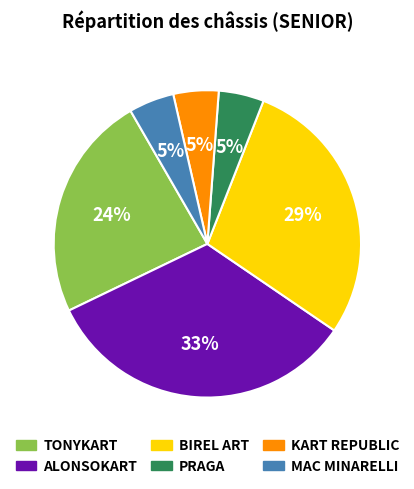

Combined, do TONYKART and ALONSOKART account for over 50%?

Yes